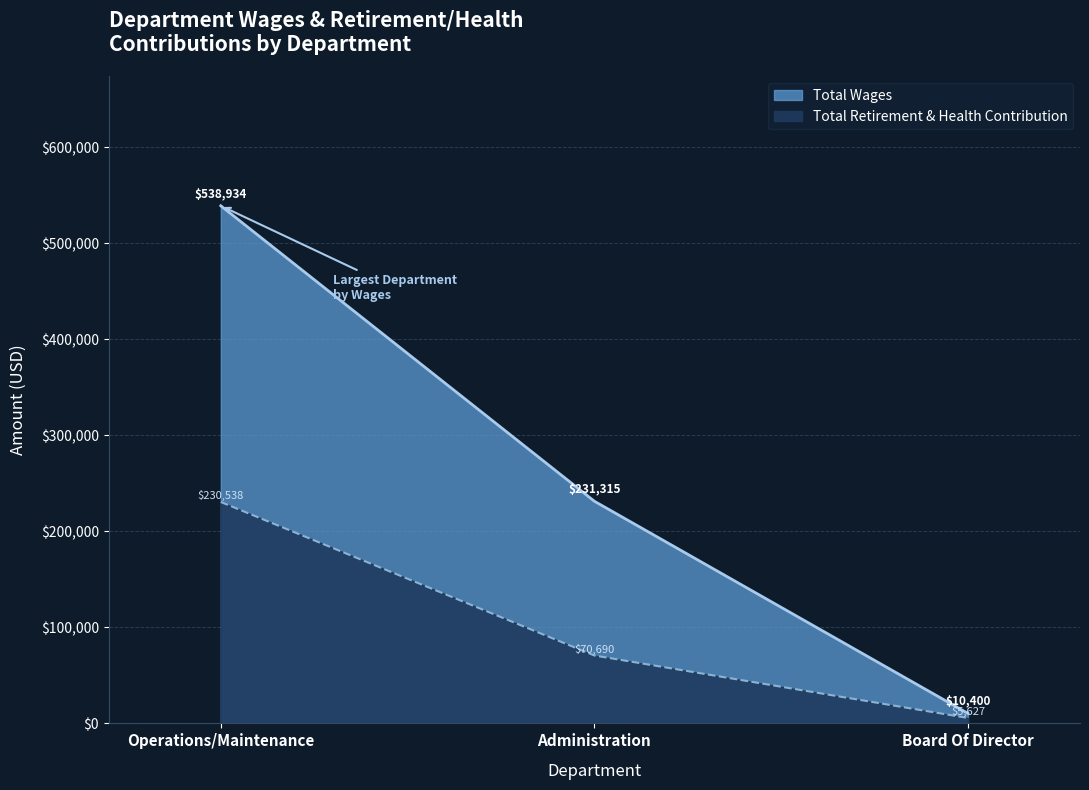

At which category does the chart reach its minimum across all series?

Board Of Director